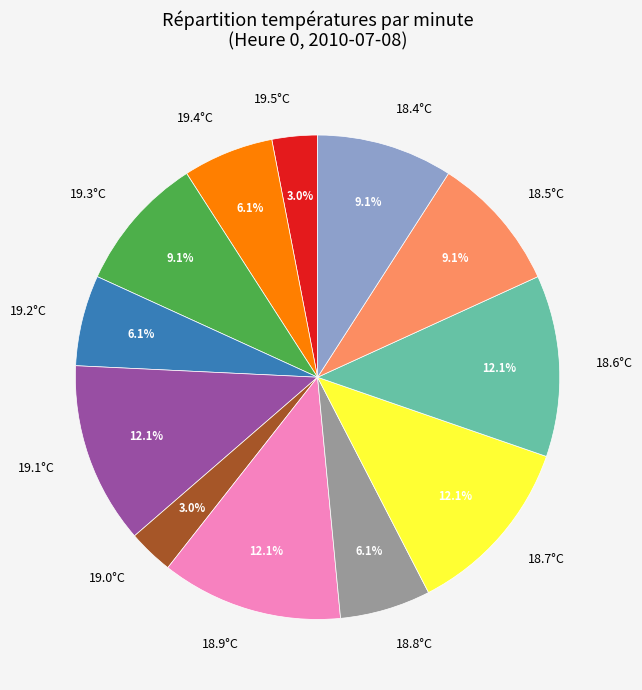

Between 19.3°C and 18.9°C, which is larger?

18.9°C